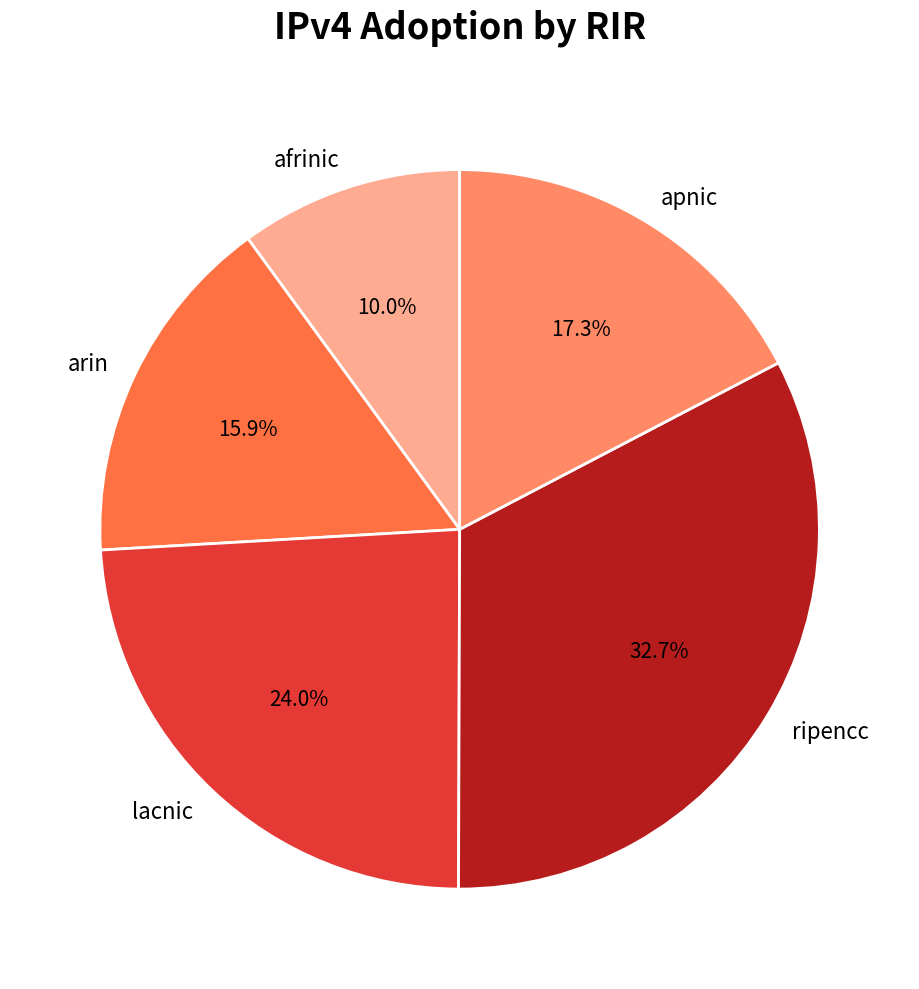

Count the number of slices in the pie.

5